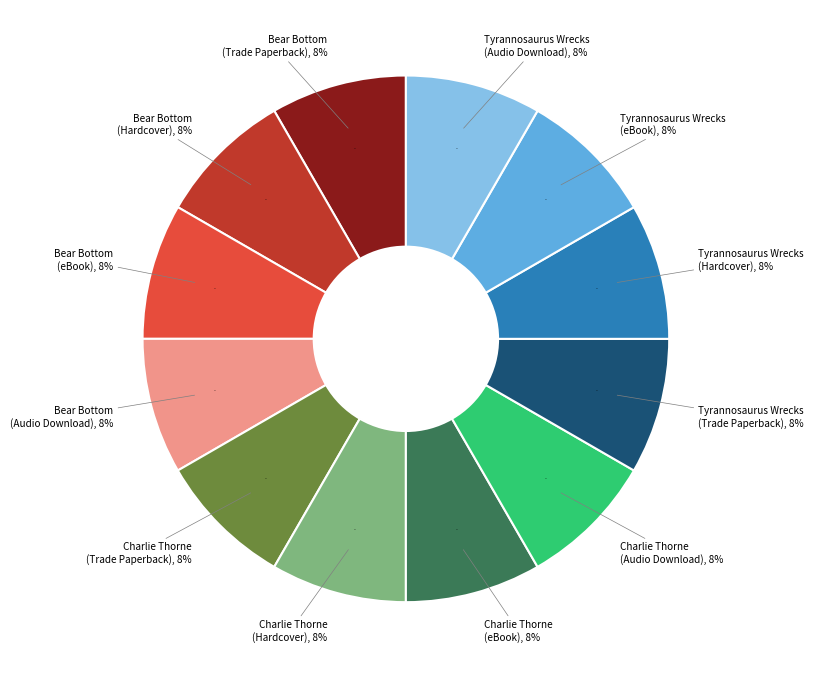

What is the smallest slice in the pie chart?

Tyrannosaurus Wrecks
(Trade Paperback)